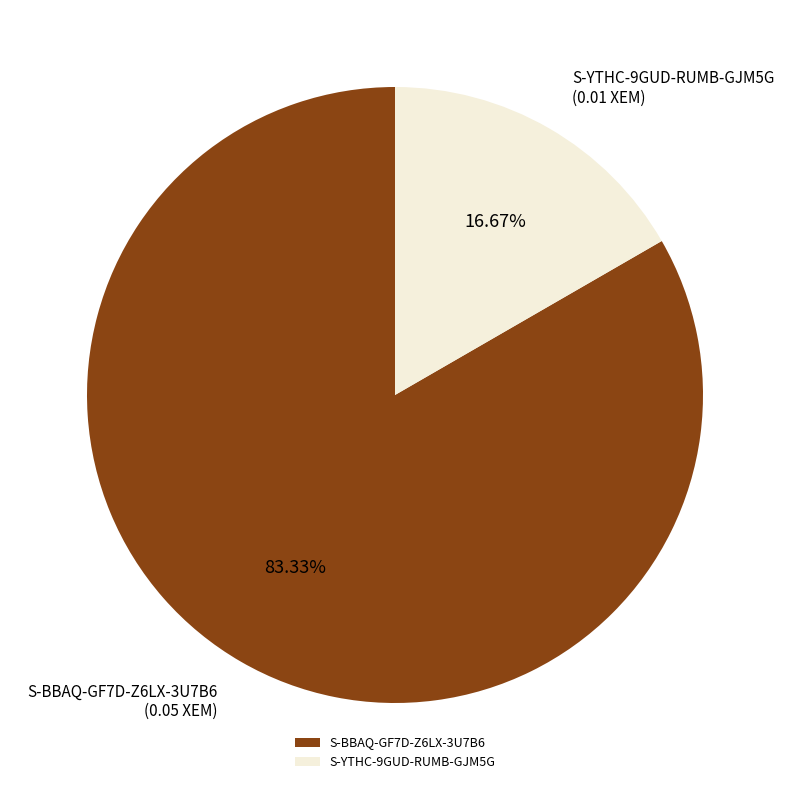

To the nearest percent, what is the difference between the S-YTHC-9GUD-RUMB-GJM5G and S-BBAQ-GF7D-Z6LX-3U7B6 slice percentages?

67%